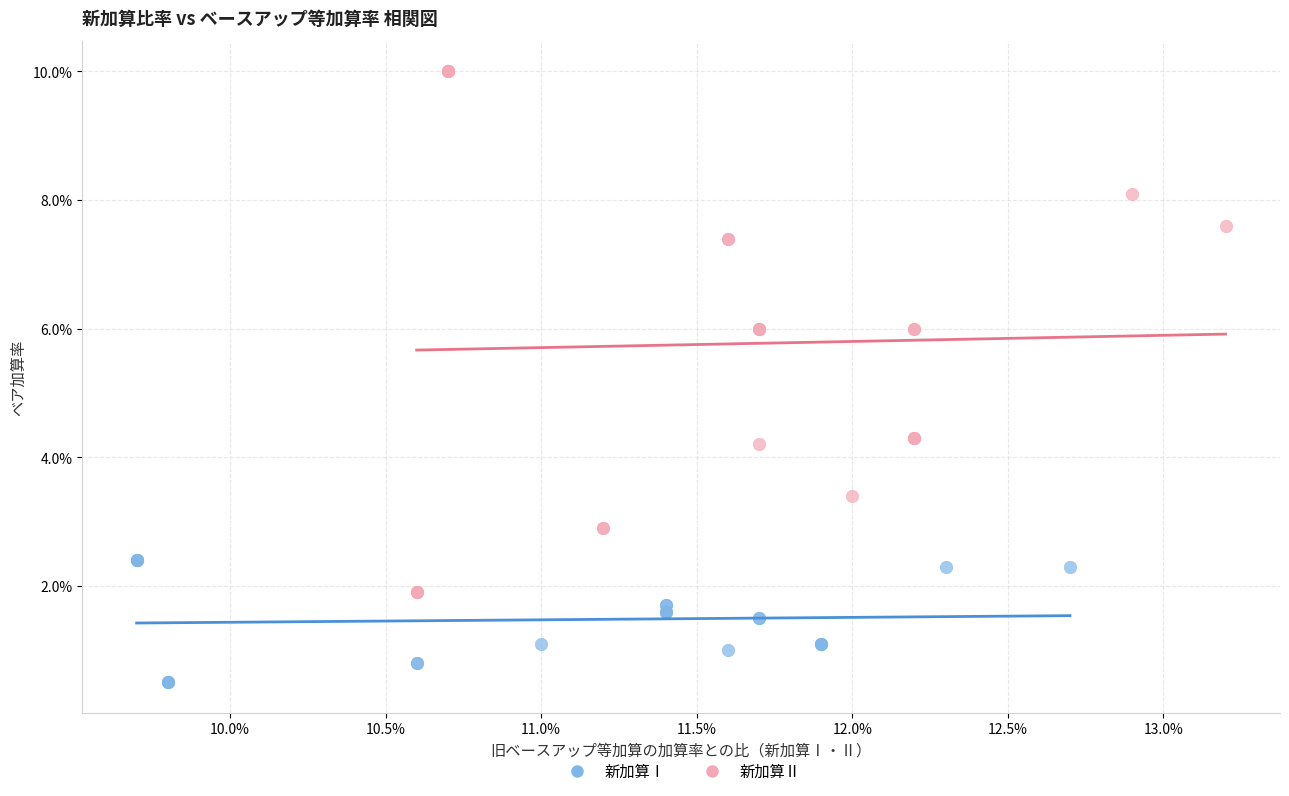

Which series reaches the minimum Y coordinate?

新加算Ⅰ